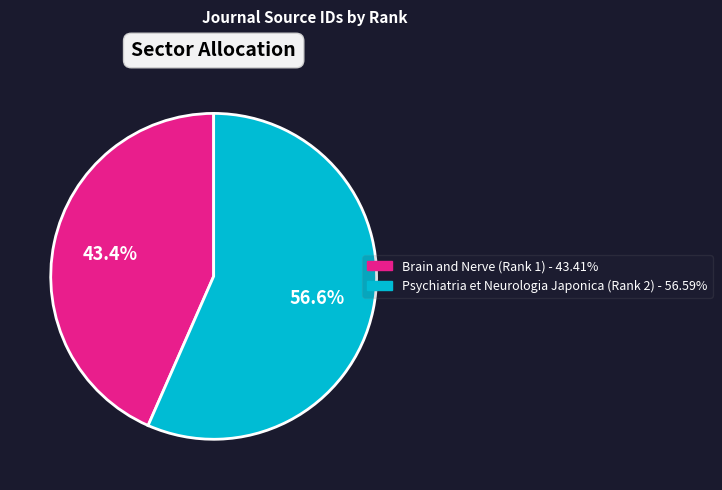

Is there a majority slice in this chart?

Yes